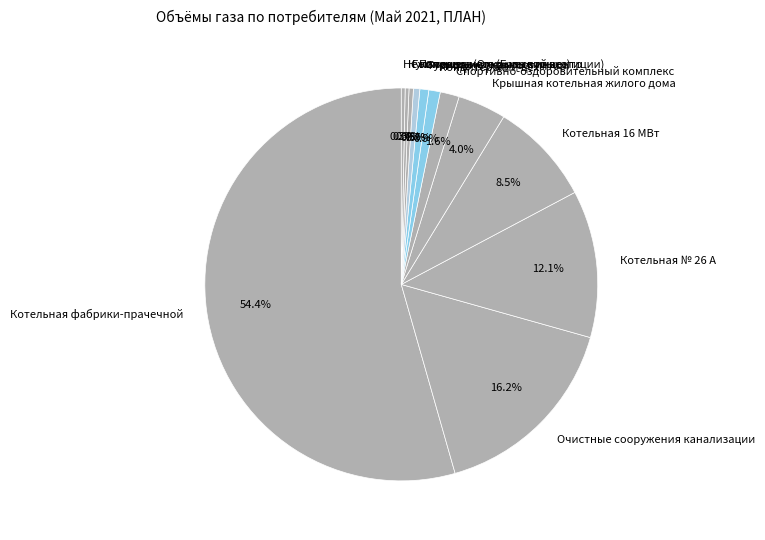

Count the number of slices in the pie.

12